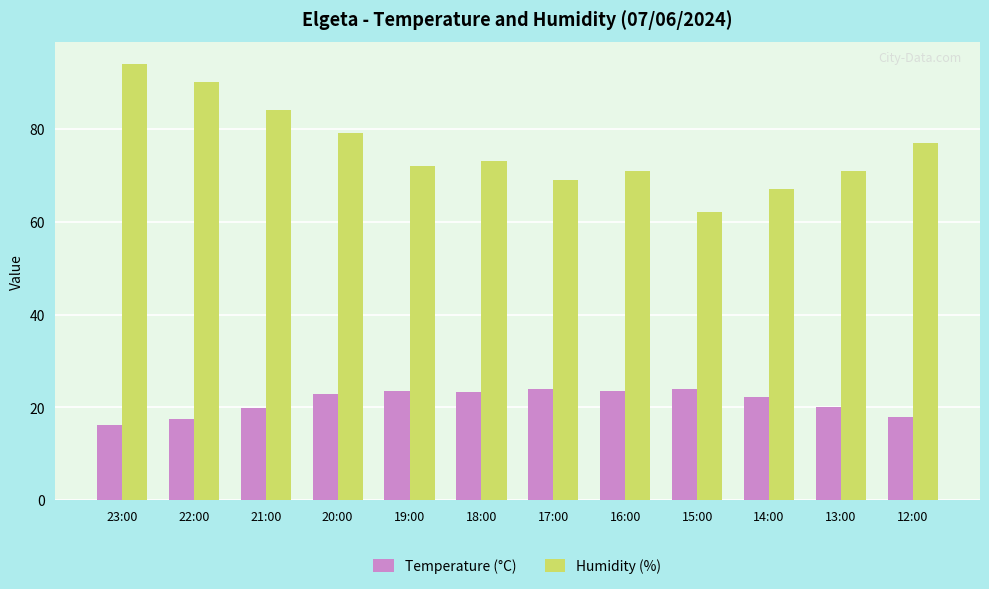

Is it true that Humidity (%) equals 67.0 at 14:00?

True